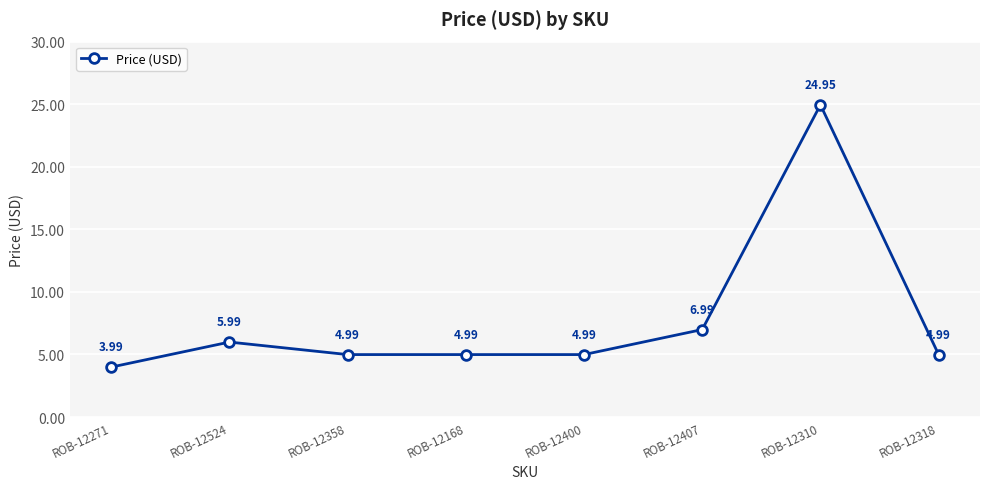

What is the average value?

7.7